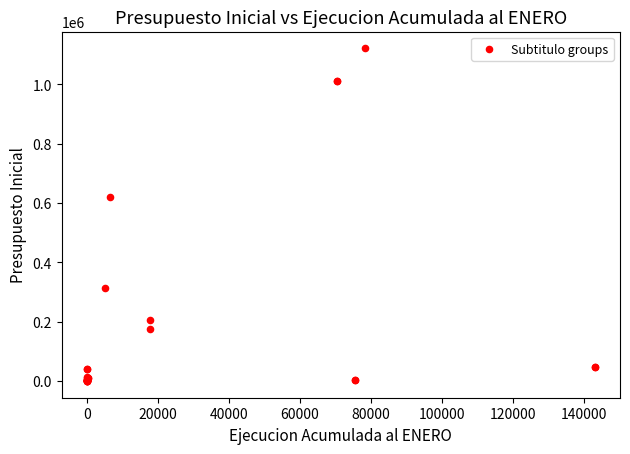

What Y value in the scatter plot is closest to 560831?

621517